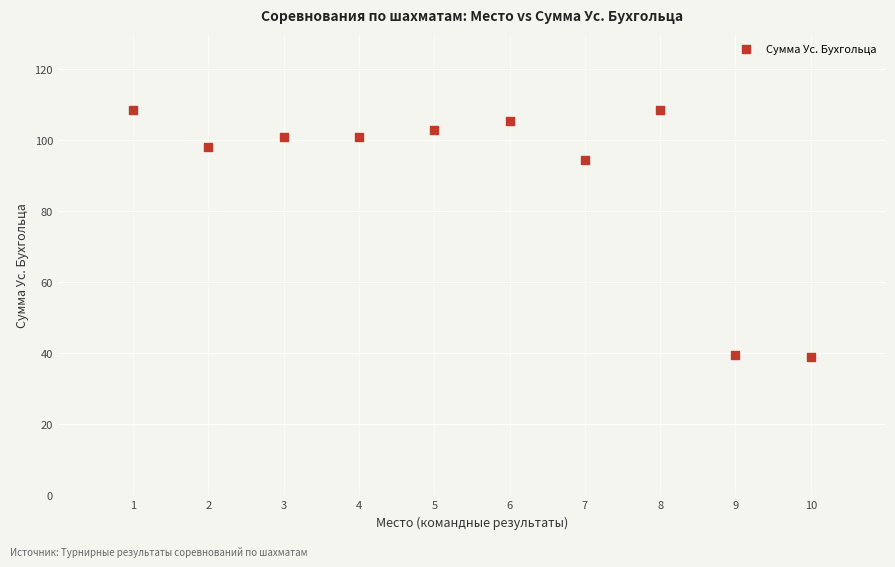

What is the range of X values (max minus min)?

9.0